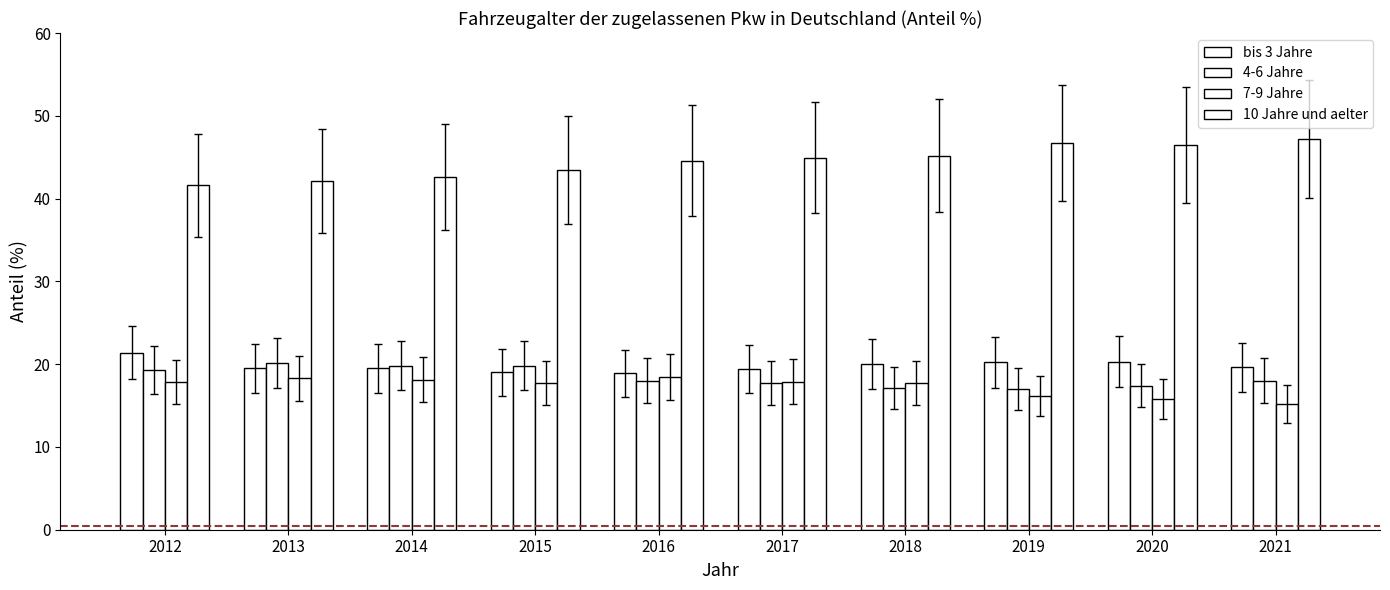

The 10 Jahre und aelter series shows 46.5 at 2020. True or false?

True